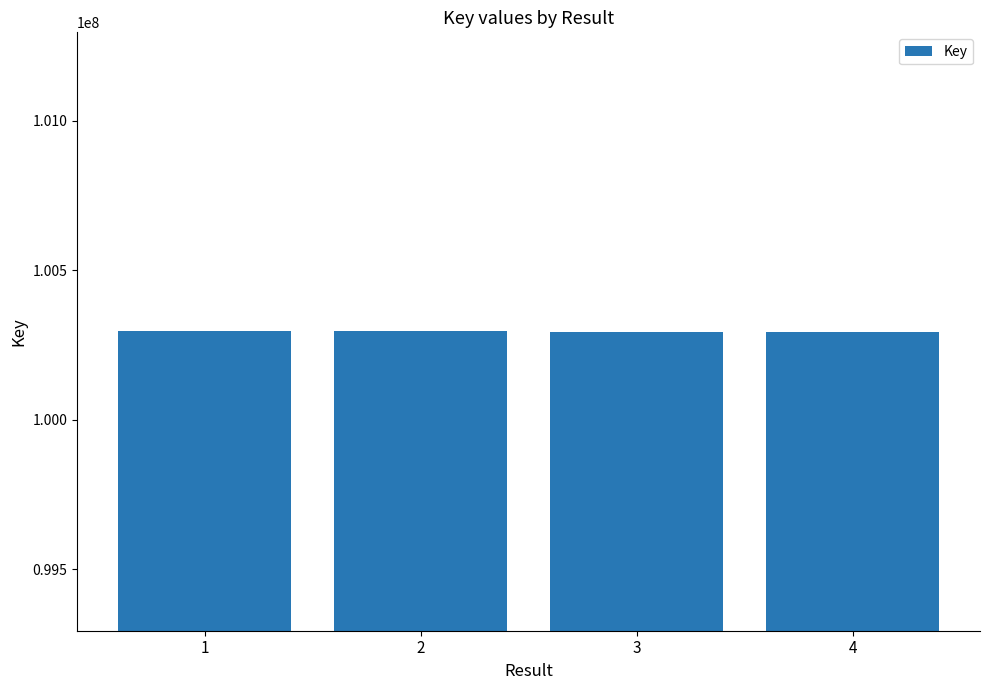

Approximately how many times larger is the value at 4 compared to 1?

1.0